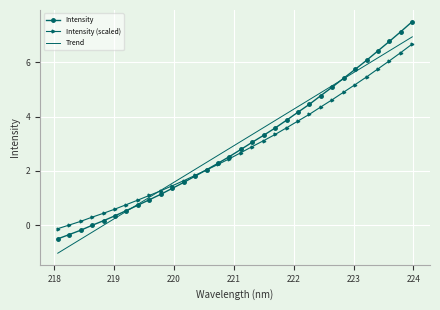

True or false: Trend has more than 1 interior local peaks.

False